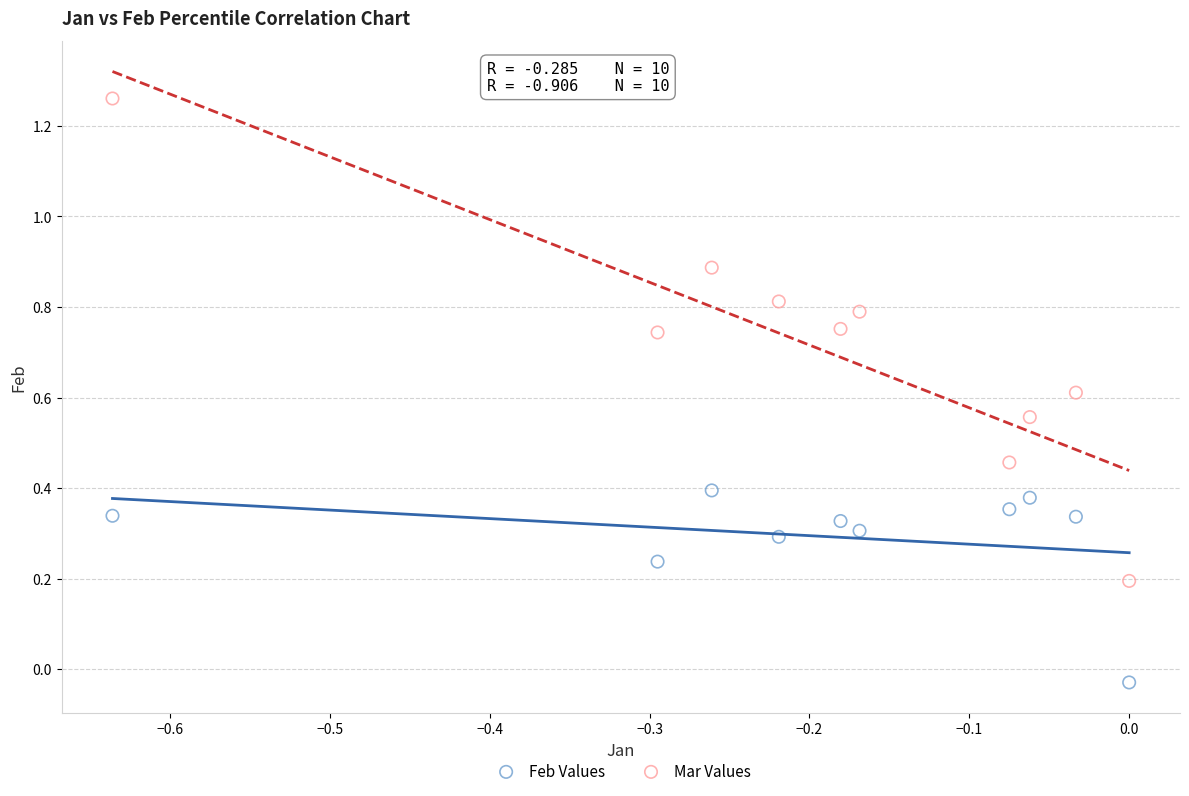

Which series reaches the minimum Y coordinate?

Feb Values